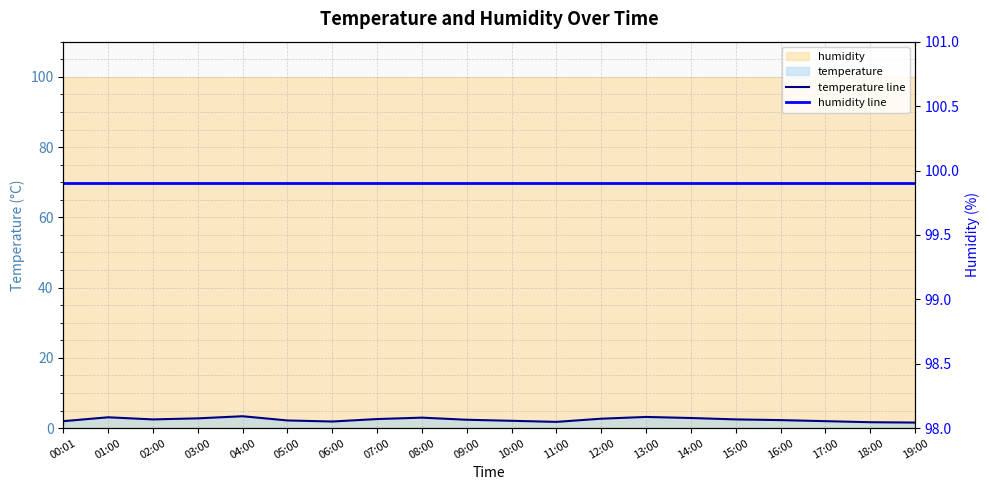

At which label does temperature line first exceed 2?

01:00